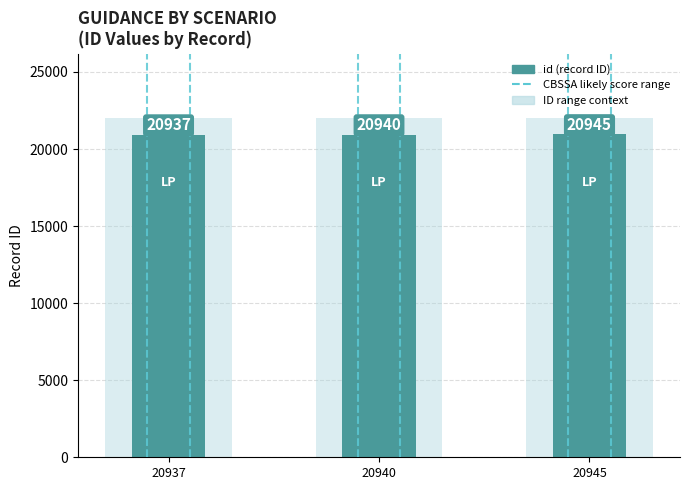

What is the spread (max minus min) of values at 20945?

1047.2